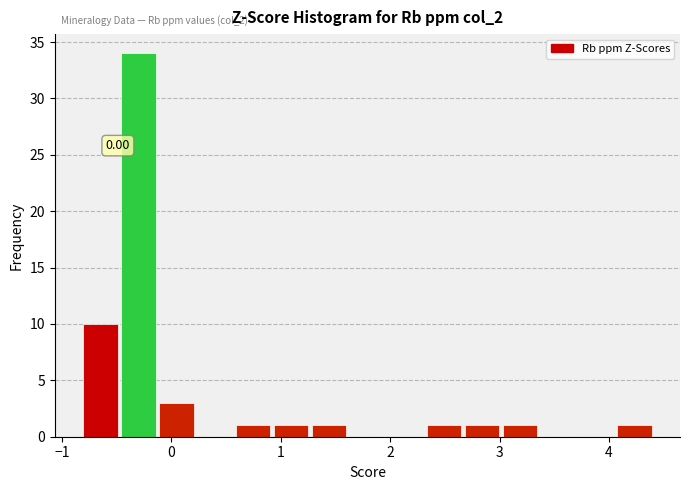

Around what value on the x-axis is the tallest bar? Give the approximate position of its centre, as read against the axis.

-0.3